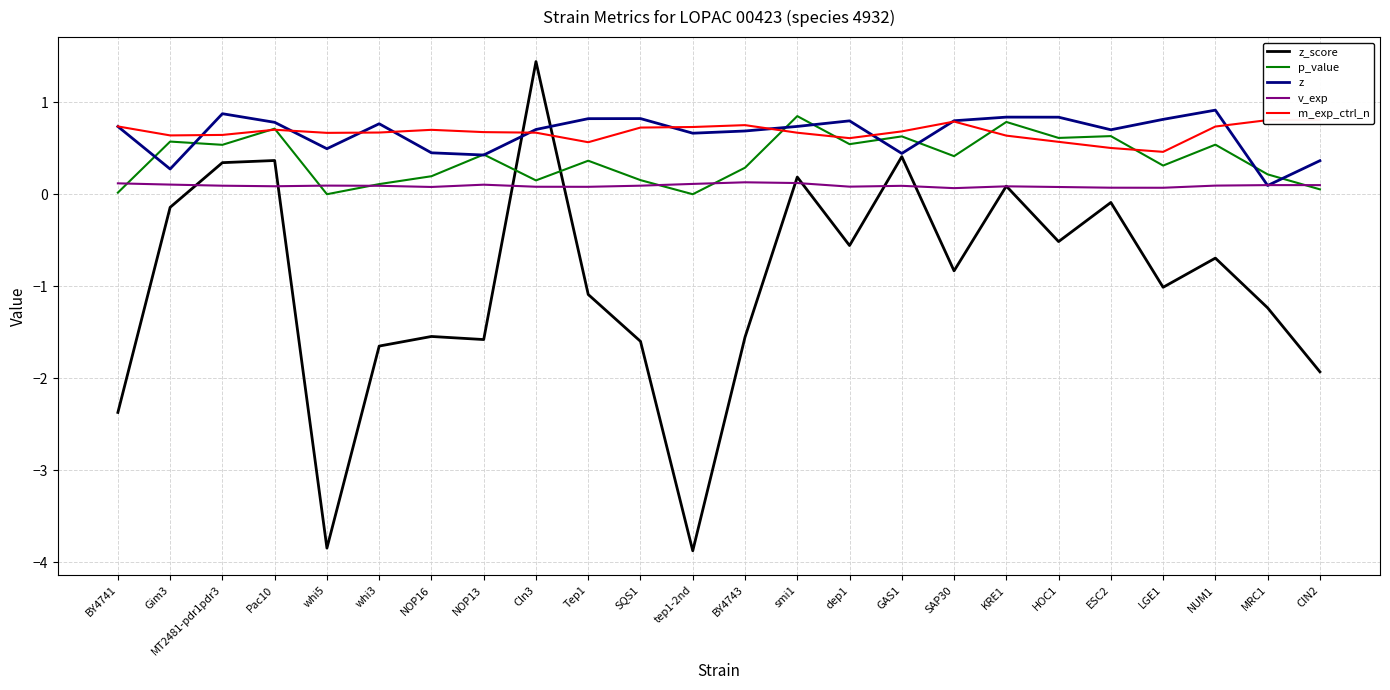

At which category does the chart reach its minimum across all series?

tep1-2nd